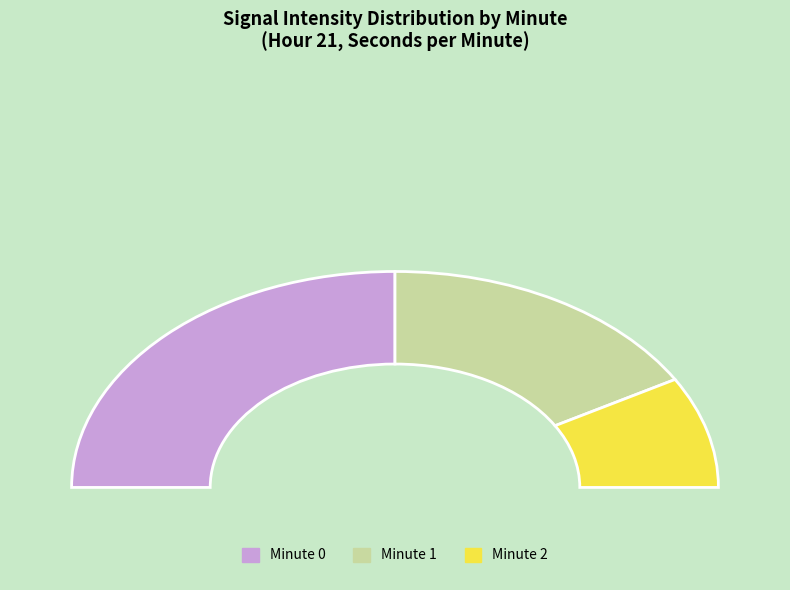

Rank the categories by value from highest to lowest.

0, 1, 2